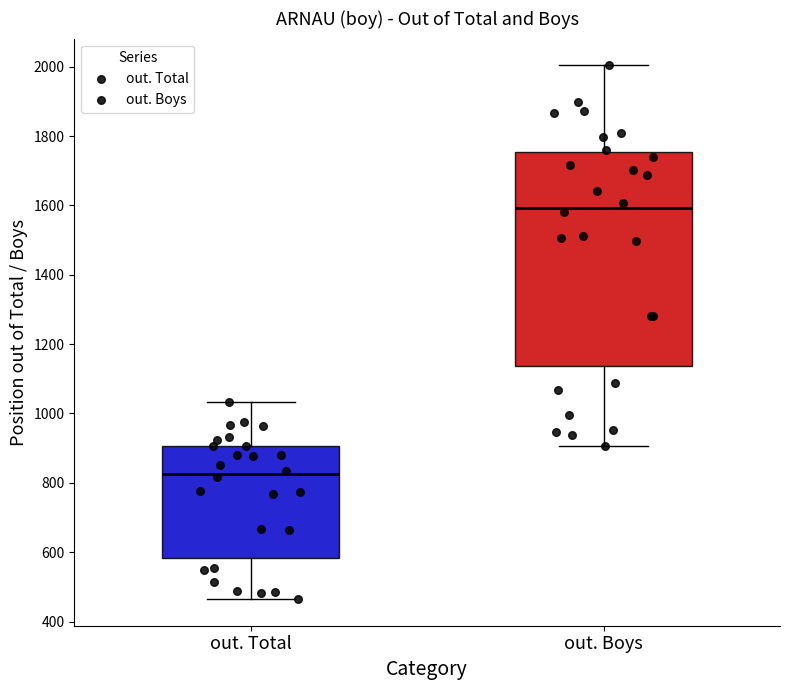

Where does the upper whisker of the box for out. Total end on the y-axis? The values are not printed on the chart, so give them approximately, as read against the axis.

1040